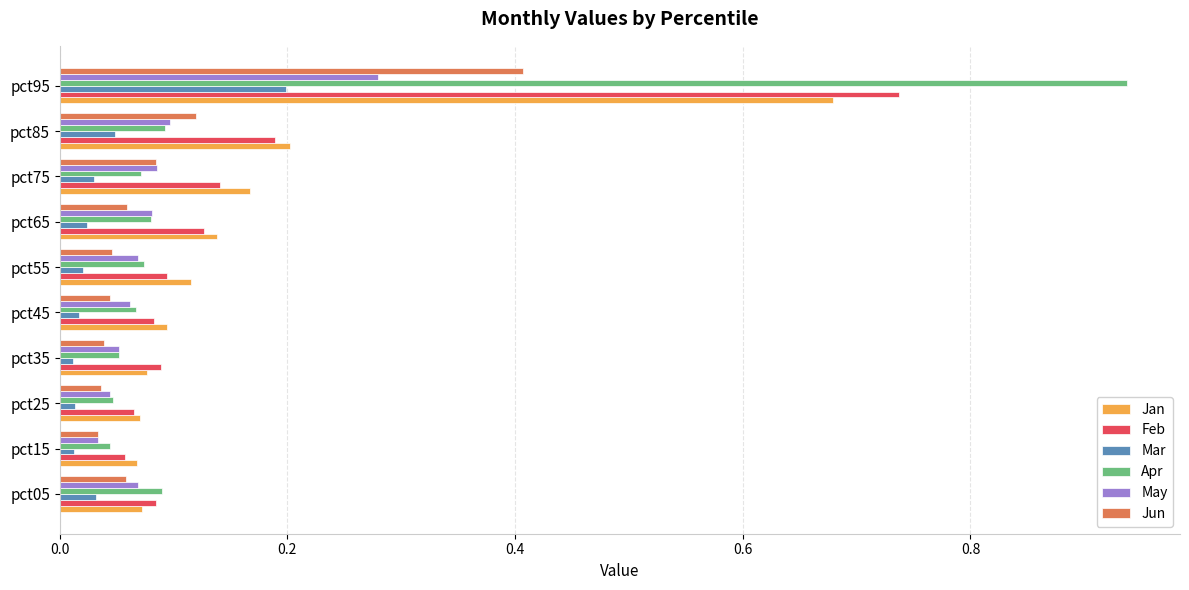

At pct95, list the series in order from largest to smallest.

Apr, Feb, Jan, Jun, May, Mar